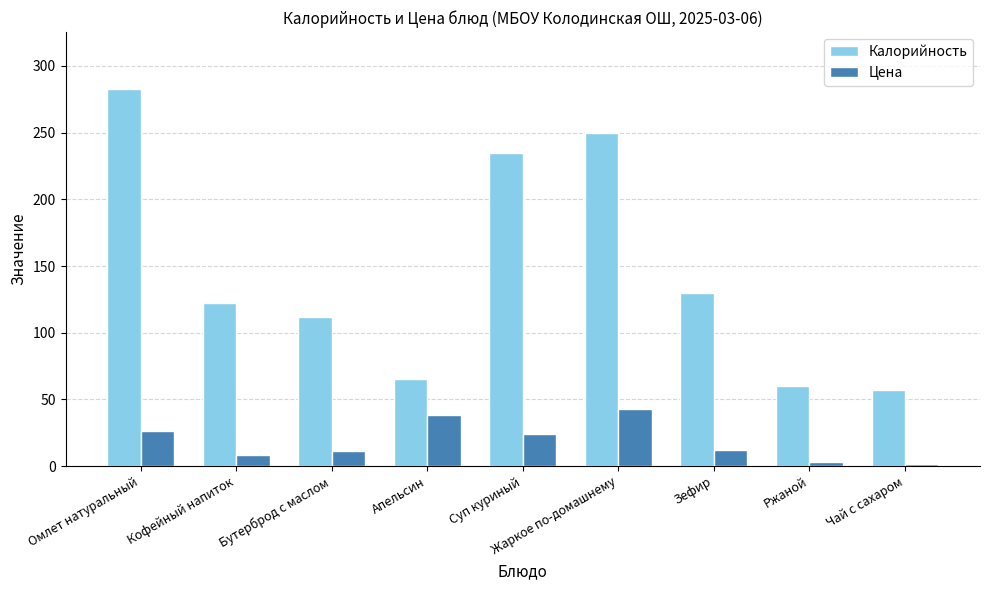

At Кофейный напиток, list the series in order from smallest to largest.

Цена, Калорийность